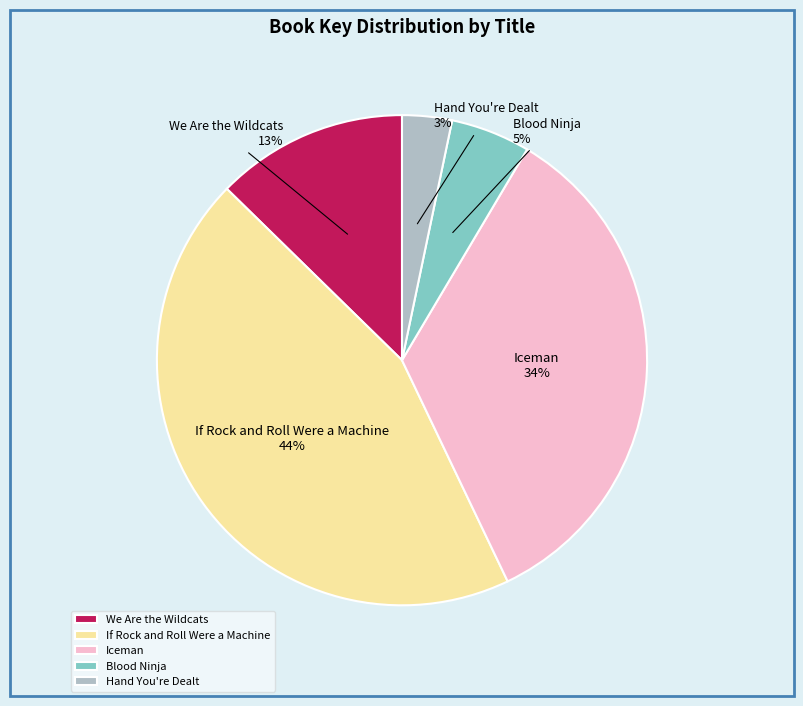

Does We Are the Wildcats account for over 50% of the chart?

No